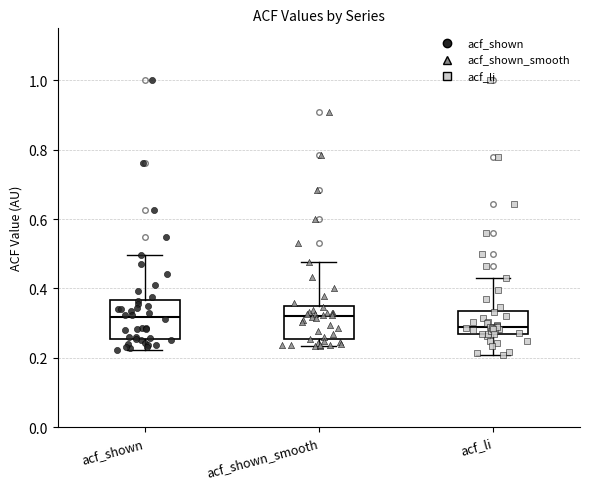

Reading left to right, read every box against the y-axis: the position of its median line, the range the box covers, and the ends of its whiskers. The values are not printed on the chart, so give them approximately, as read against the axis.

acf_shown: median 0.32, box 0.26 to 0.36, whiskers 0.22 to 0.50
acf_shown_smooth: median 0.32, box 0.26 to 0.36, whiskers 0.24 to 0.48
acf_li: median 0.28, box 0.26 to 0.34, whiskers 0.20 to 0.42